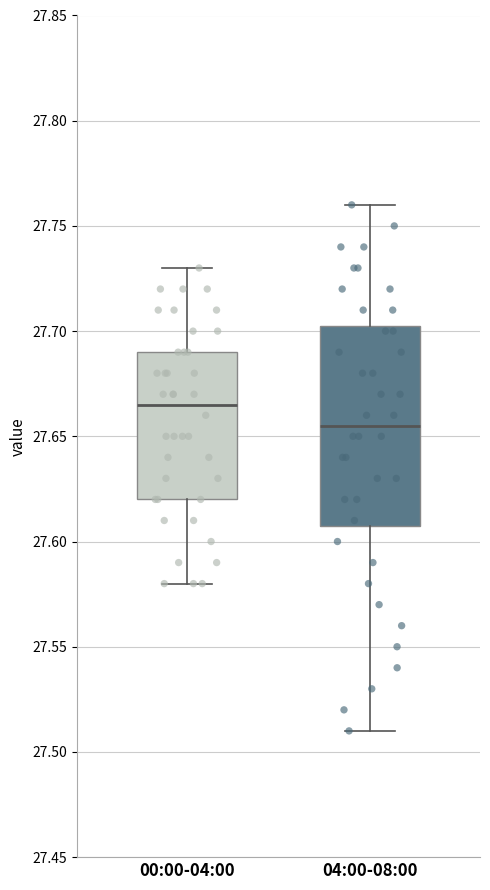

Which box has the highest median line?

00:00-04:00